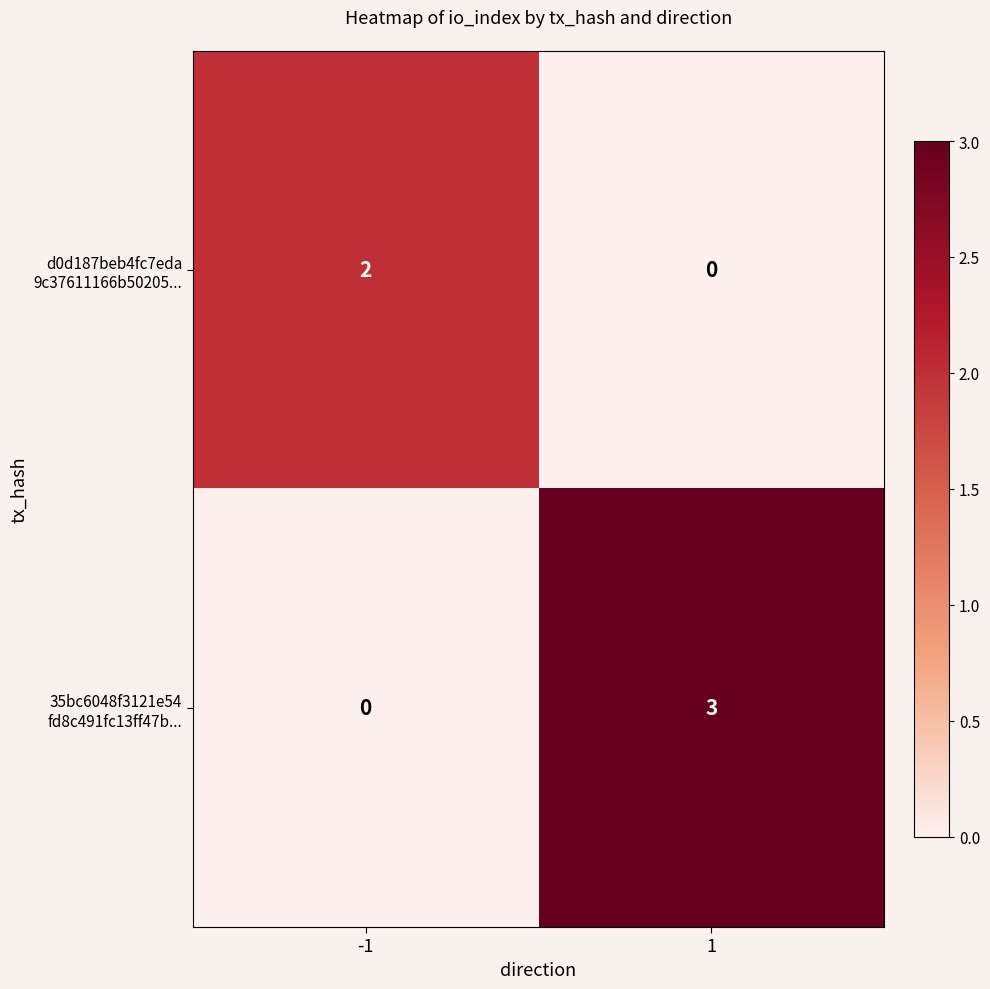

What is the greatest value displayed?

3